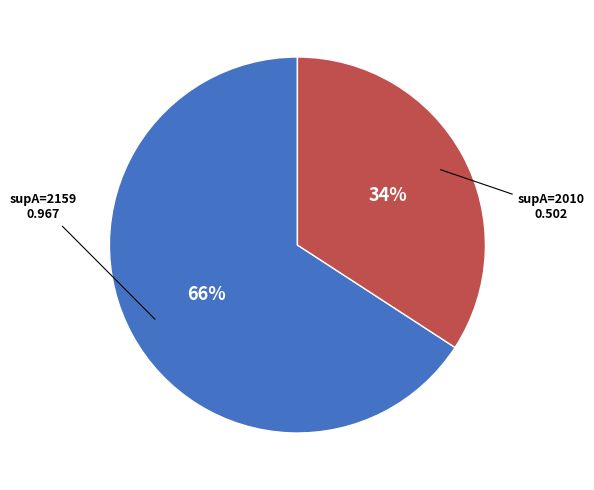

To the nearest percent, what is the average slice percentage?

50%